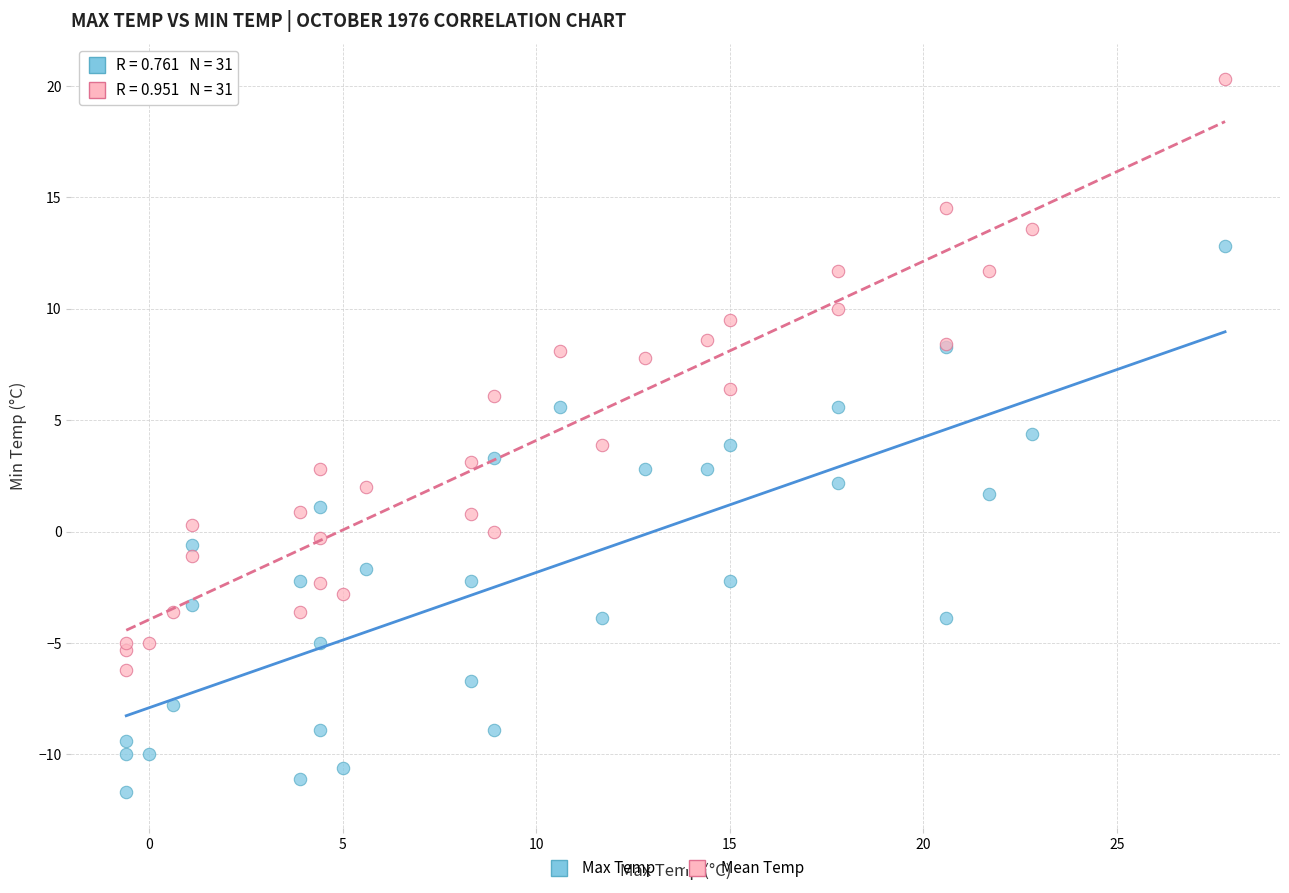

Which series reaches the maximum Y coordinate?

Mean Temp